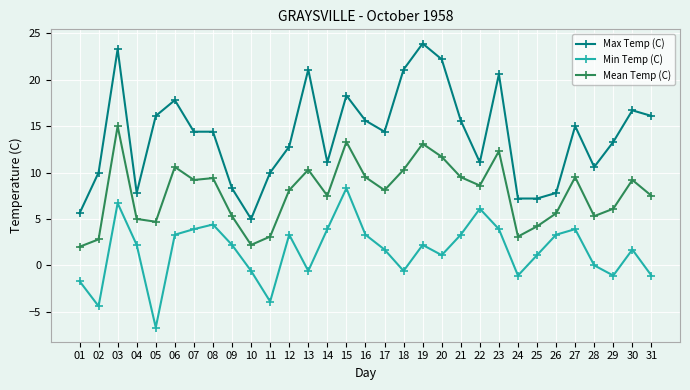

What is the approximate value of Max Temp (C) at 25?

7.2